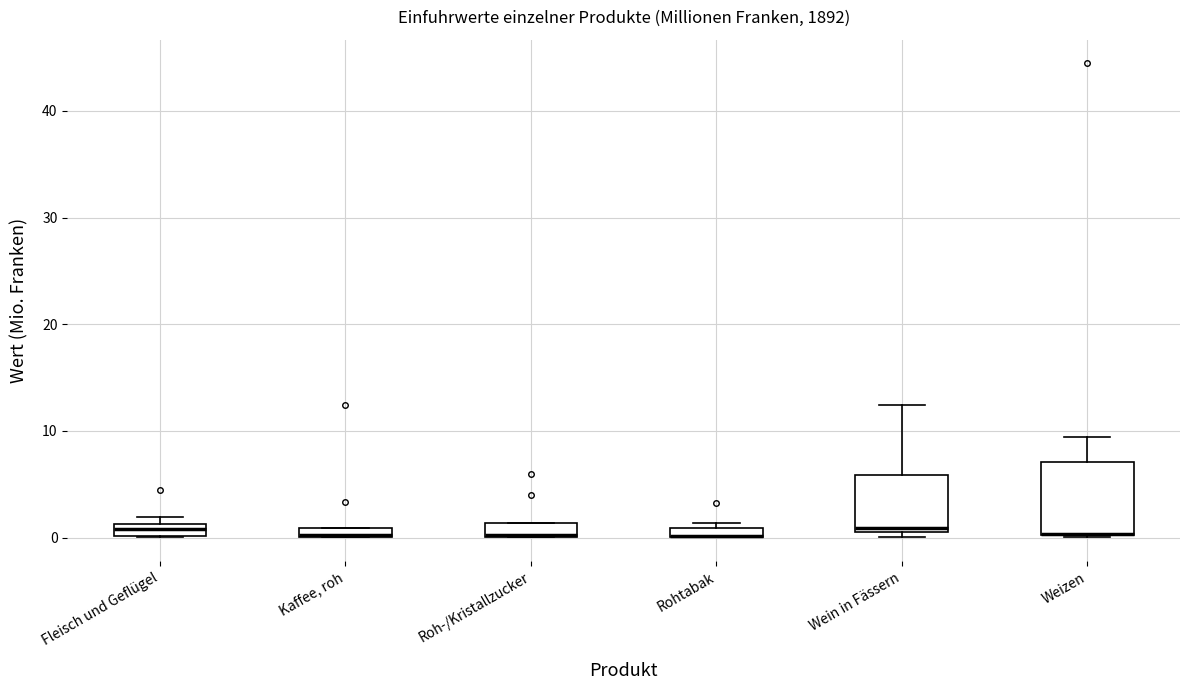

Comparing the boxes themselves (not the whiskers), which one is the tallest?

Weizen